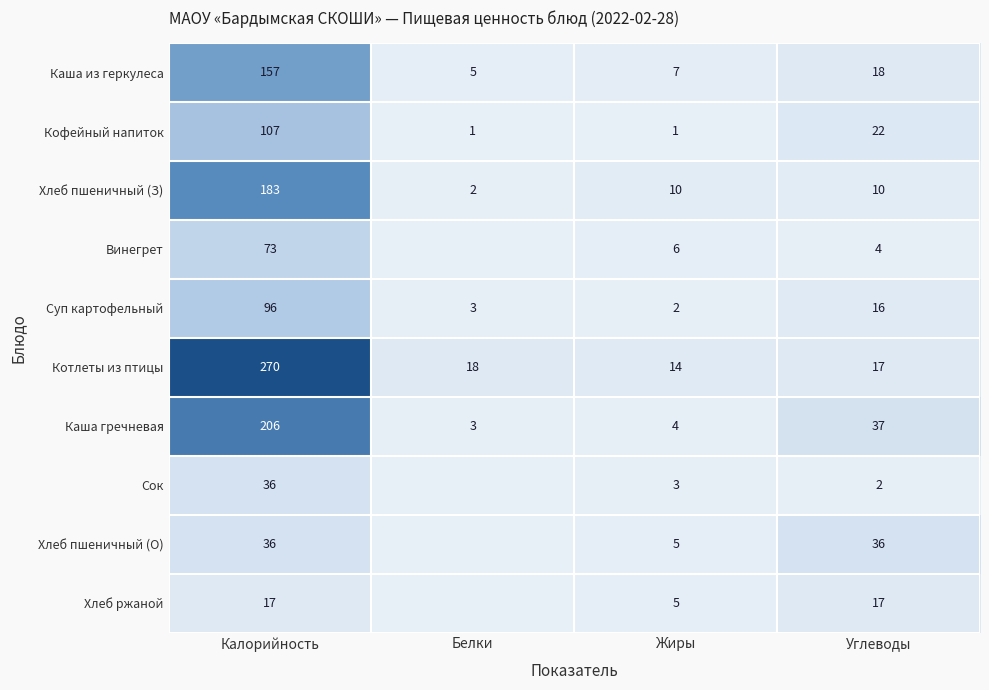

Rank the categories by Каша из геркулеса value from highest to lowest.

Калорийность, Углеводы, Жиры, Белки